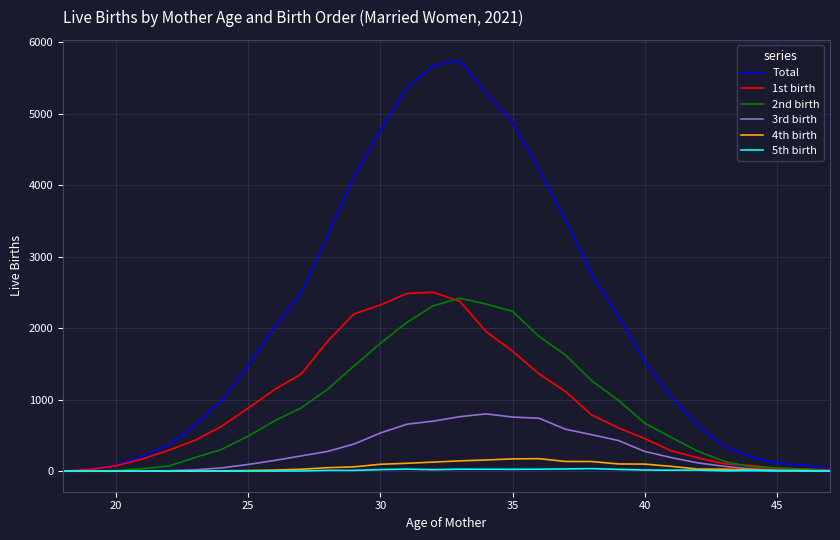

What is the maximum value shown in the chart?

5747